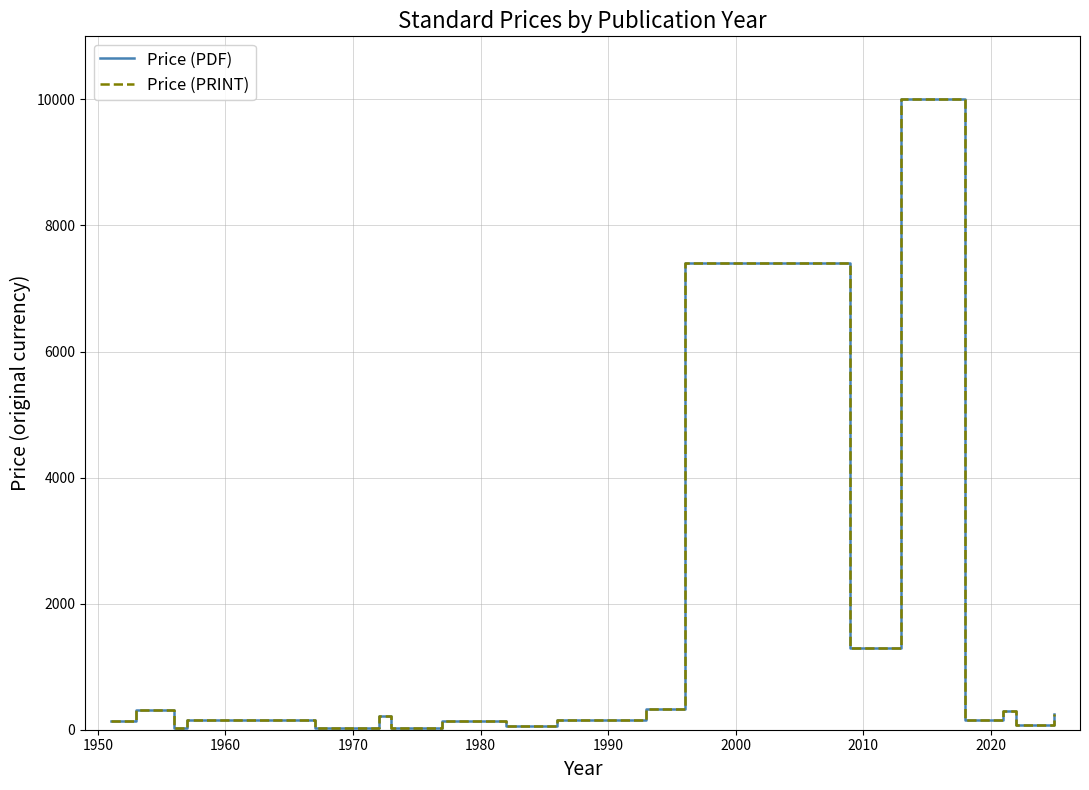

Does the chart display data point markers on the line(s)?

No